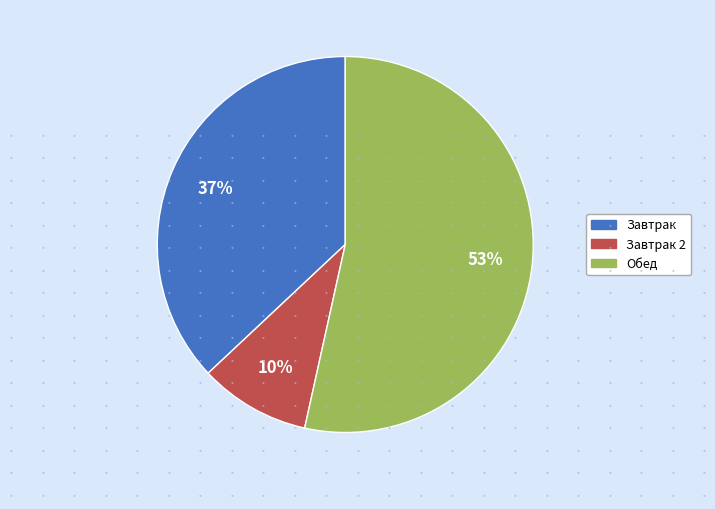

Rank the categories by value from lowest to highest.

Завтрак 2, Завтрак, Обед